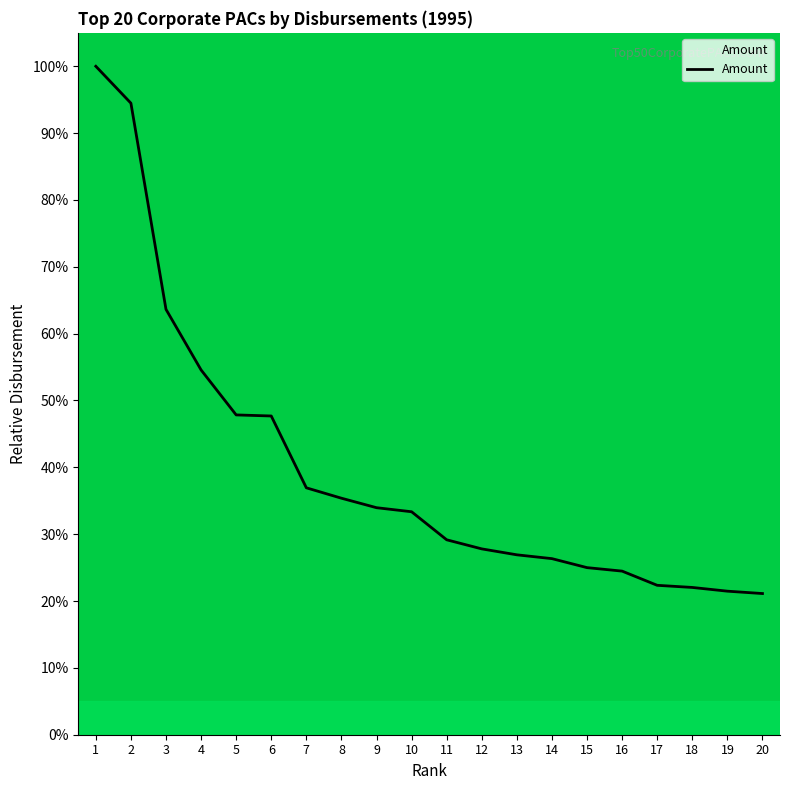

True or false: the data shows 26.9 at 13.

True